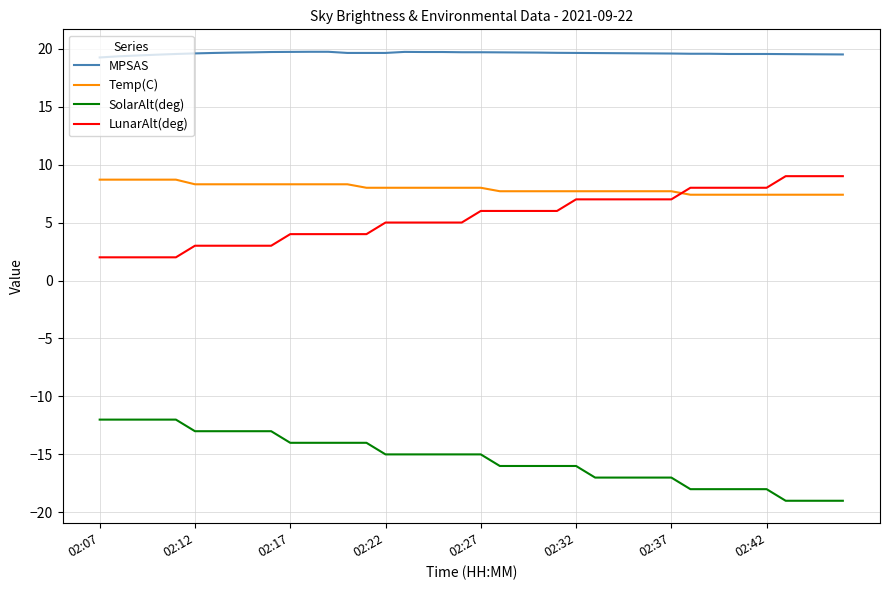

What is the minimum value for MPSAS?

19.2